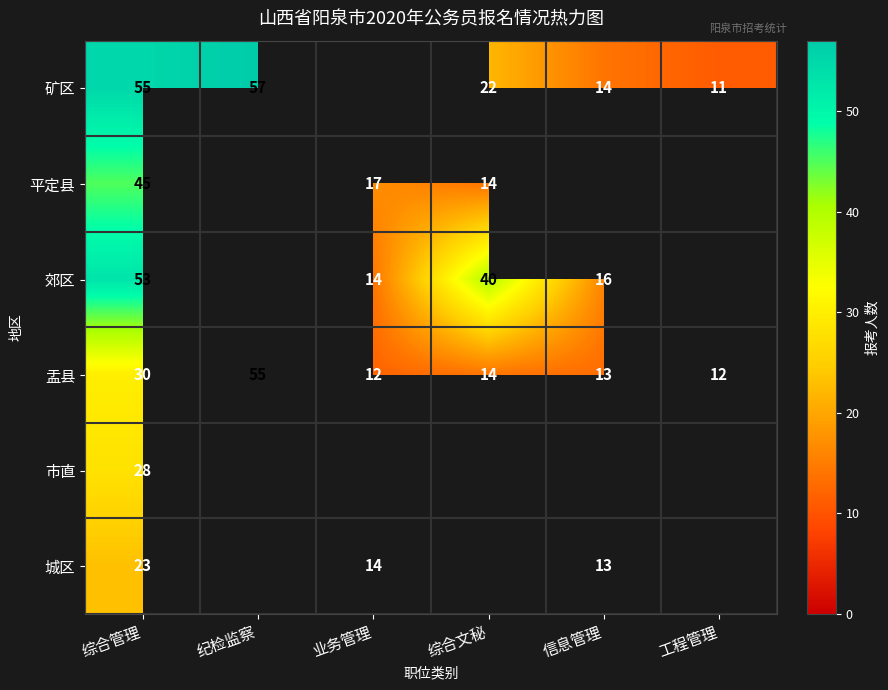

Is the value of 矿区 at 综合文秘 greater than the value of 城区 at 业务管理?

Yes